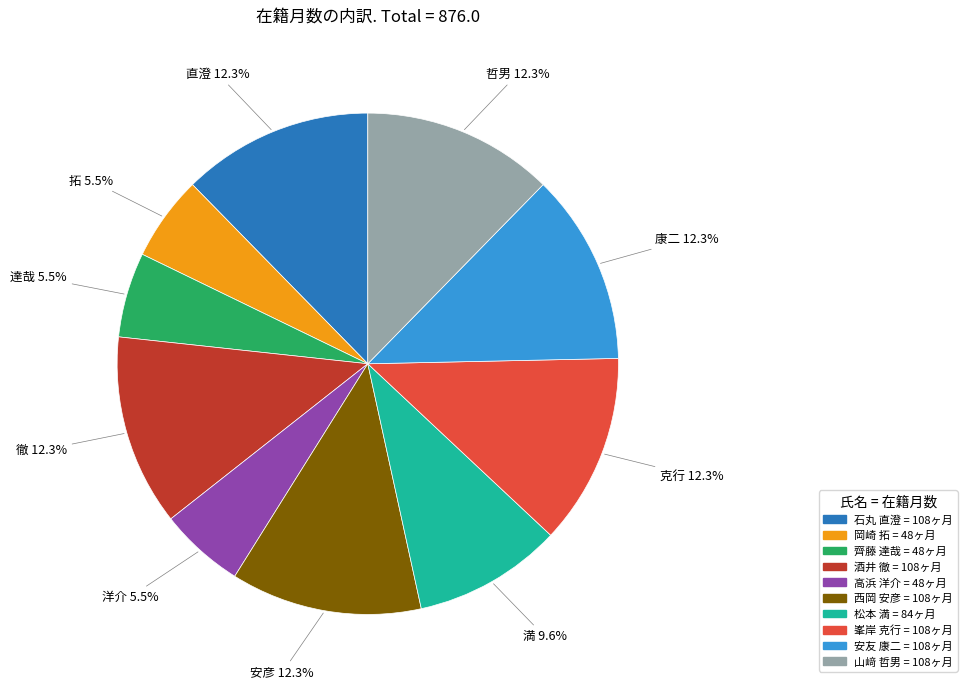

True or false: 山﨑 哲男 accounts for 12% of the total.

True